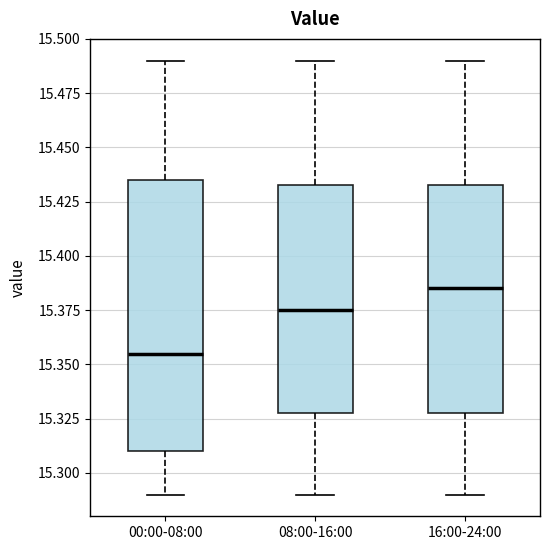

Reading left to right, transcribe this box plot: for each box, give where its median line is, the range the box spans, and where its two whiskers end, as read against the y-axis. The values are not printed on the chart, so give them approximately, as read against the axis.

00:00-08:00: median 15.355, box 15.310 to 15.435, whiskers 15.290 to 15.490
08:00-16:00: median 15.375, box 15.330 to 15.435, whiskers 15.290 to 15.490
16:00-24:00: median 15.385, box 15.330 to 15.435, whiskers 15.290 to 15.490